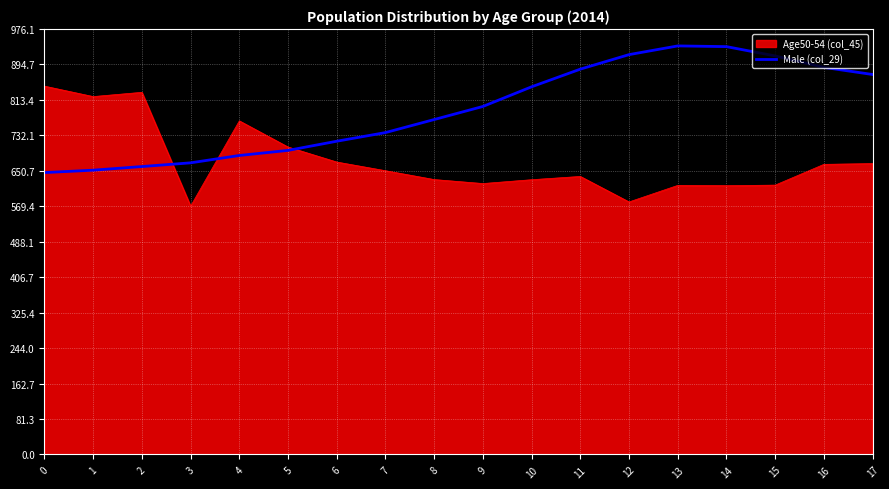

What is the smallest value displayed?

569.6